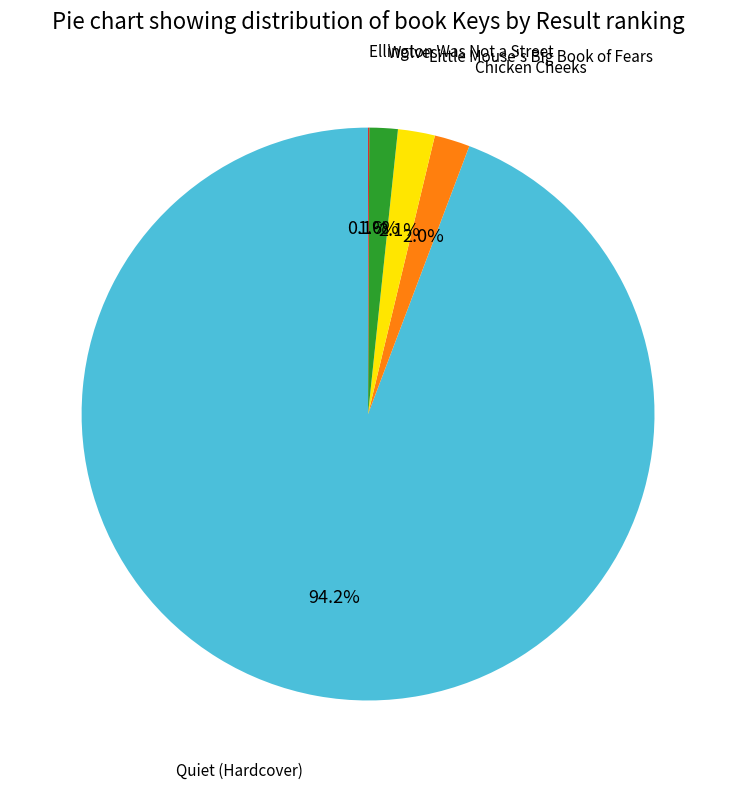

Is there a majority slice in this chart?

Yes